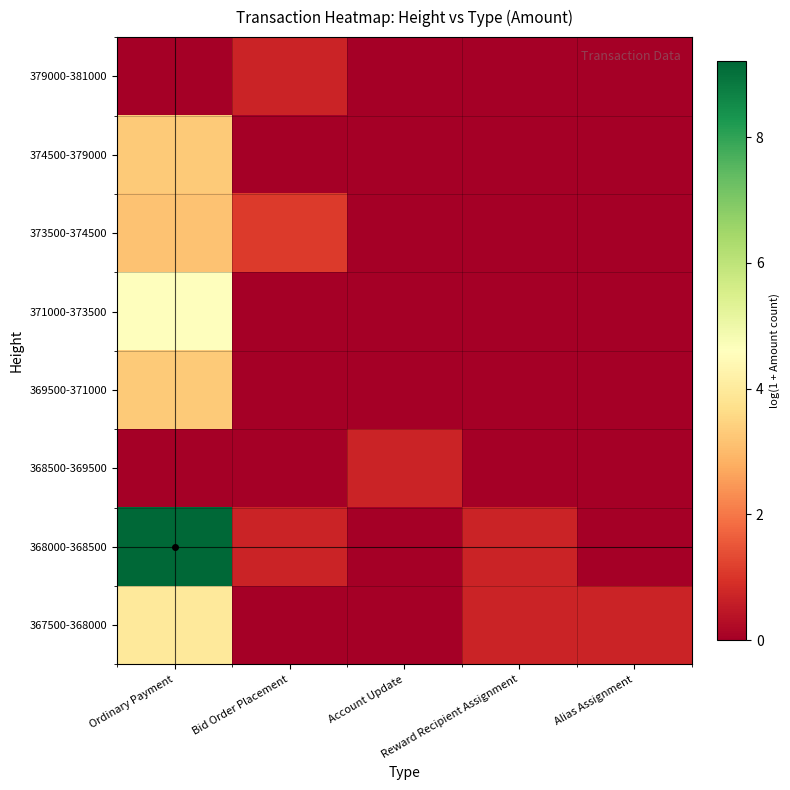

At which category does the chart reach its peak across all series?

Ordinary Payment